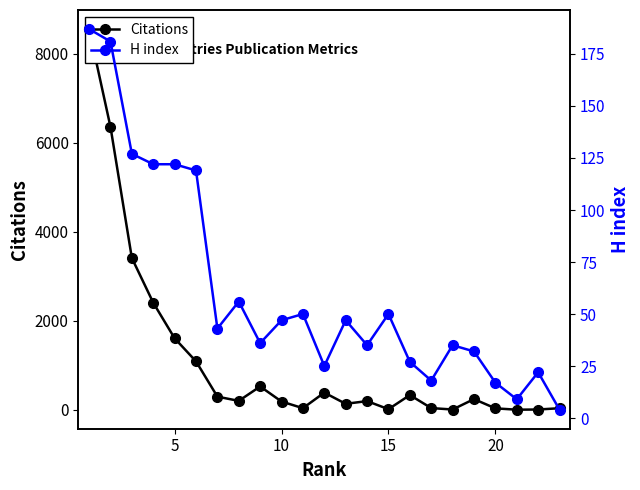

What is the average value of the H index series?

61